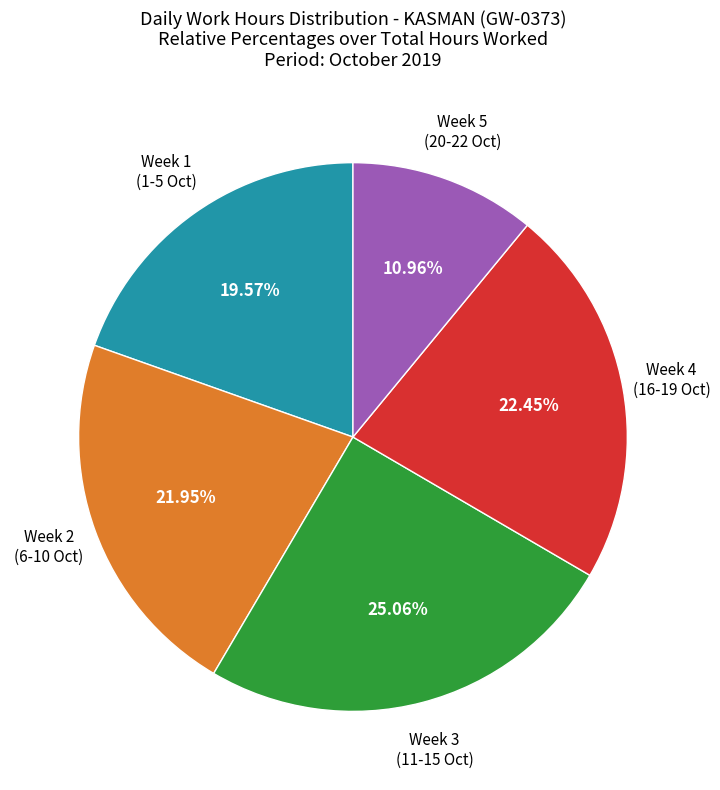

Does any single category account for the majority?

No